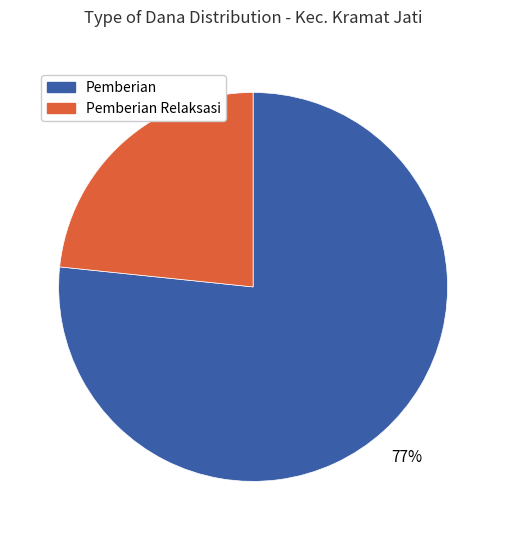

Is there any slice that represents more than half of the pie?

Yes